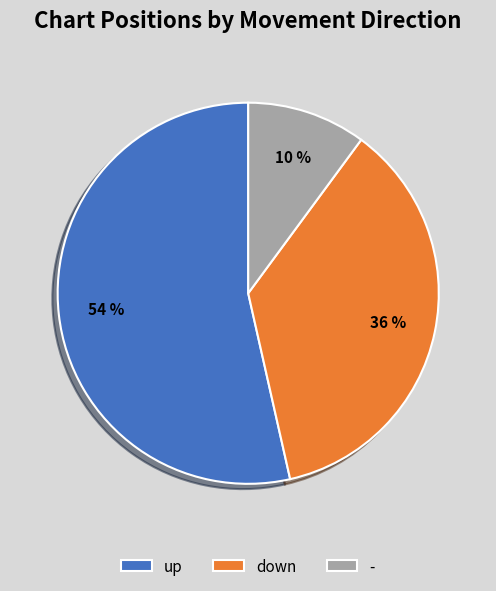

Combined, do - and up account for over 50%?

Yes